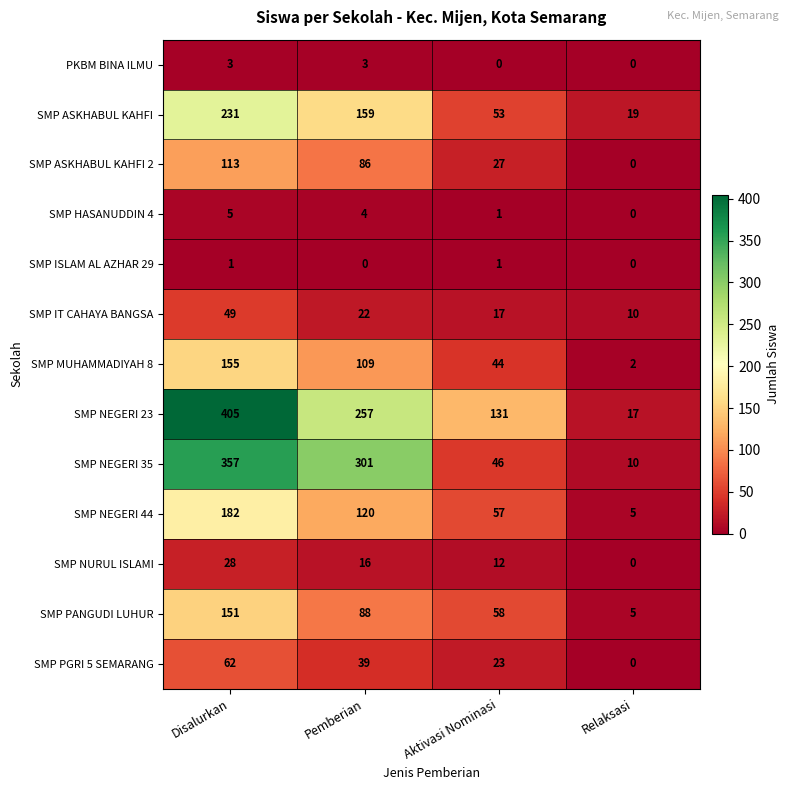

At Pemberian, list the series in order from smallest to largest.

SMP ISLAM AL AZHAR 29, PKBM BINA ILMU, SMP HASANUDDIN 4, SMP NURUL ISLAMI, SMP IT CAHAYA BANGSA, SMP PGRI 5 SEMARANG, SMP ASKHABUL KAHFI 2, SMP PANGUDI LUHUR, SMP MUHAMMADIYAH 8, SMP NEGERI 44, SMP ASKHABUL KAHFI, SMP NEGERI 23, SMP NEGERI 35